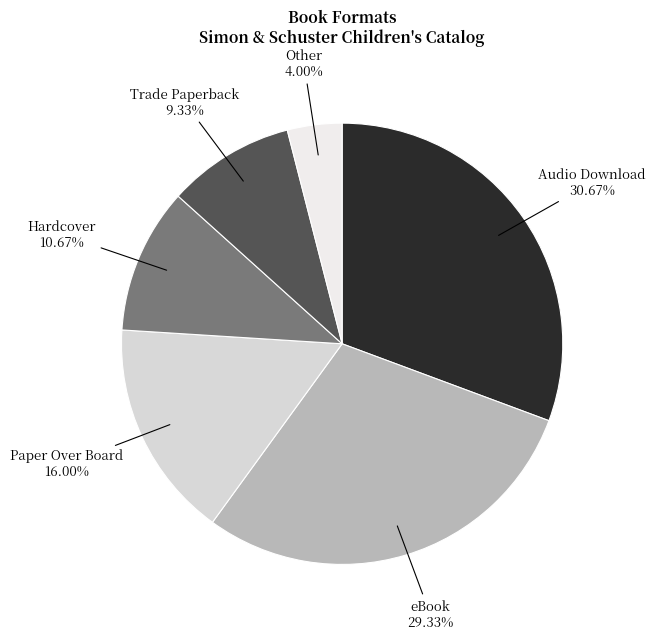

To the nearest percent, what is the difference between the largest and smallest slice percentages?

27%